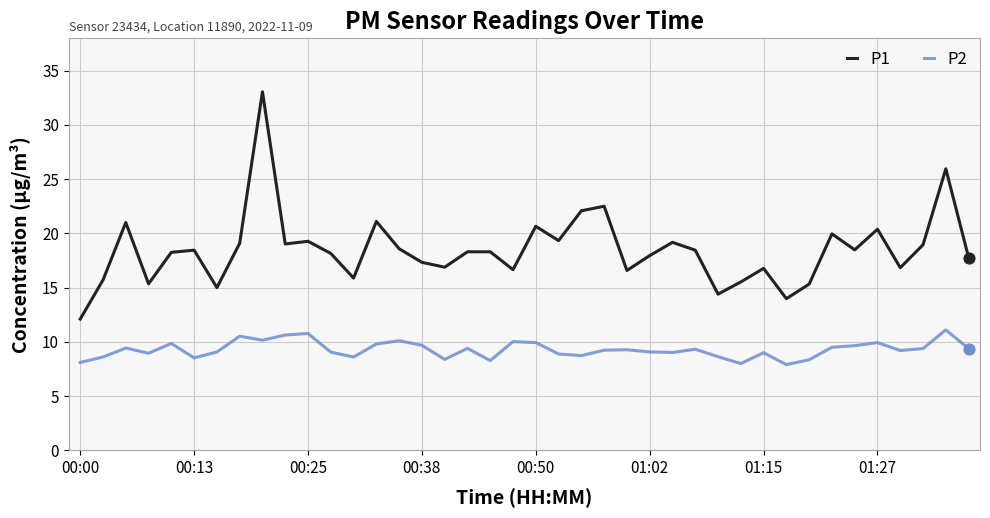

Which series has the largest total across all categories?

P1